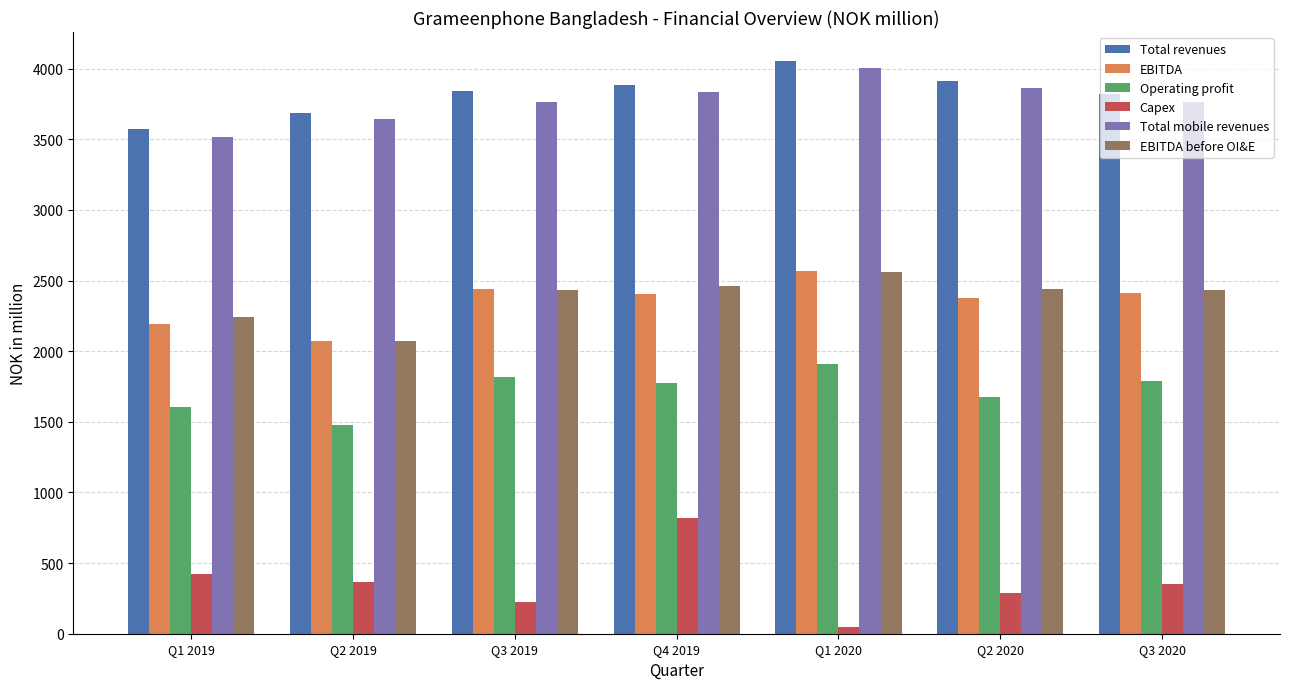

What is the label of the 2nd bar from the left?

Q2 2019